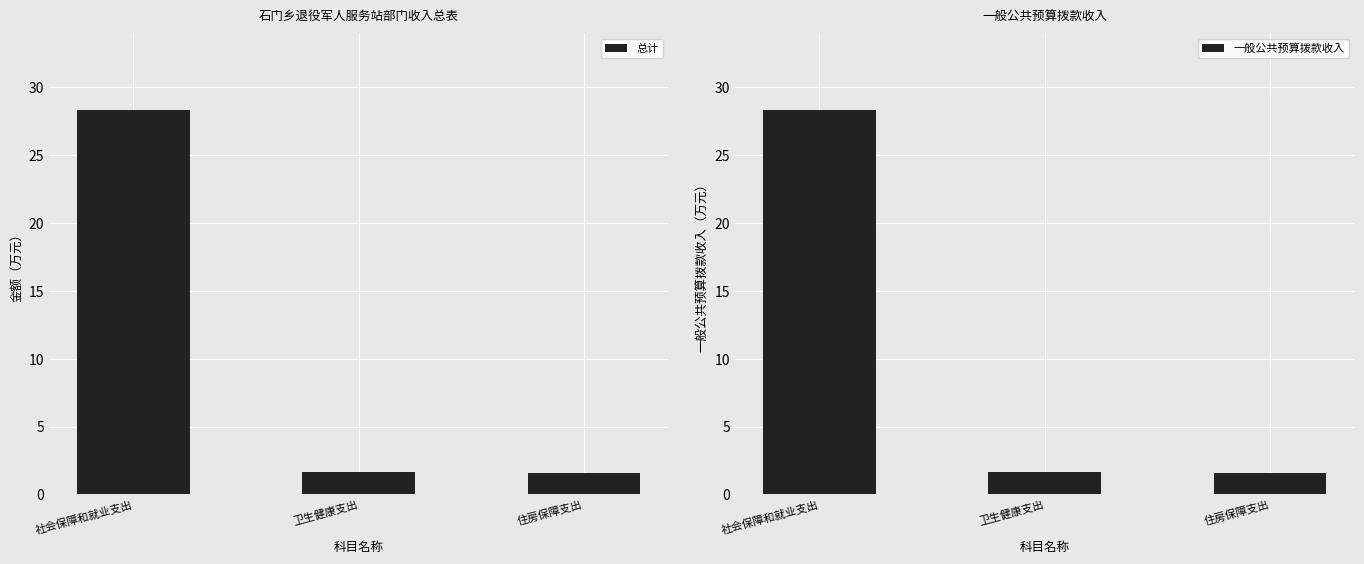

Rank the series by their maximum value, from lowest to highest.

总计, 一般公共预算拨款收入